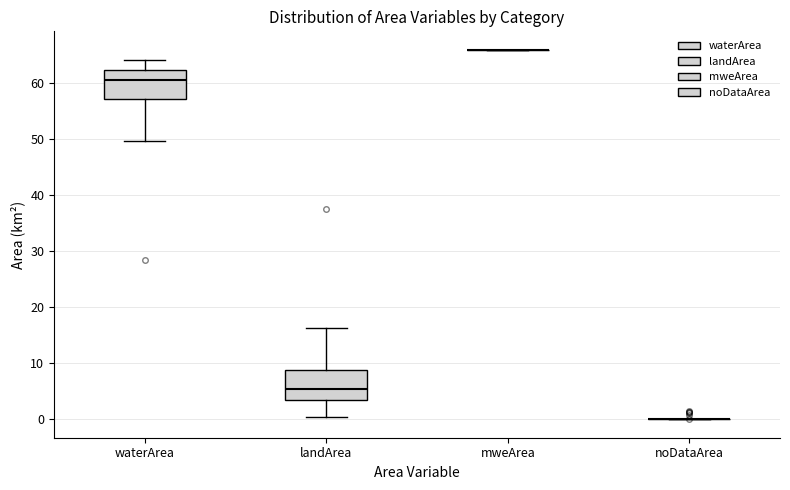

Reading left to right, read every box against the y-axis: the position of its median line, the range the box covers, and the ends of its whiskers. The values are not printed on the chart, so give them approximately, as read against the axis.

waterArea: median 61, box 57 to 62, whiskers 50 to 64
landArea: median 5, box 3 to 9, whiskers 0 to 16
mweArea: box collapsed to a line at 66, whiskers 66 to 66
noDataArea: box collapsed to a line at 0, whiskers 0 to 0